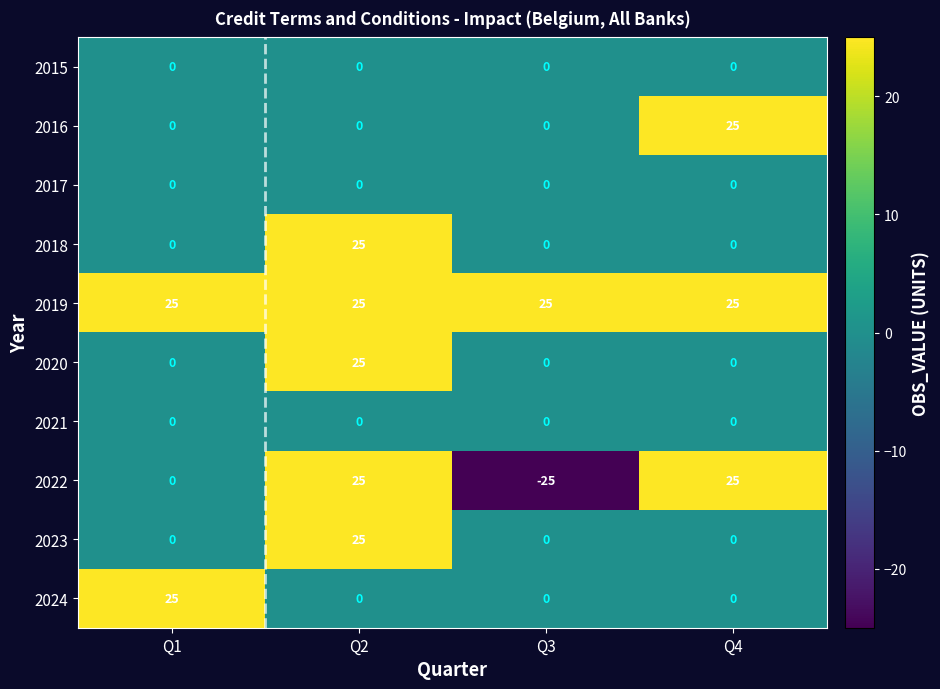

Which series has the widest spread of values?

2022